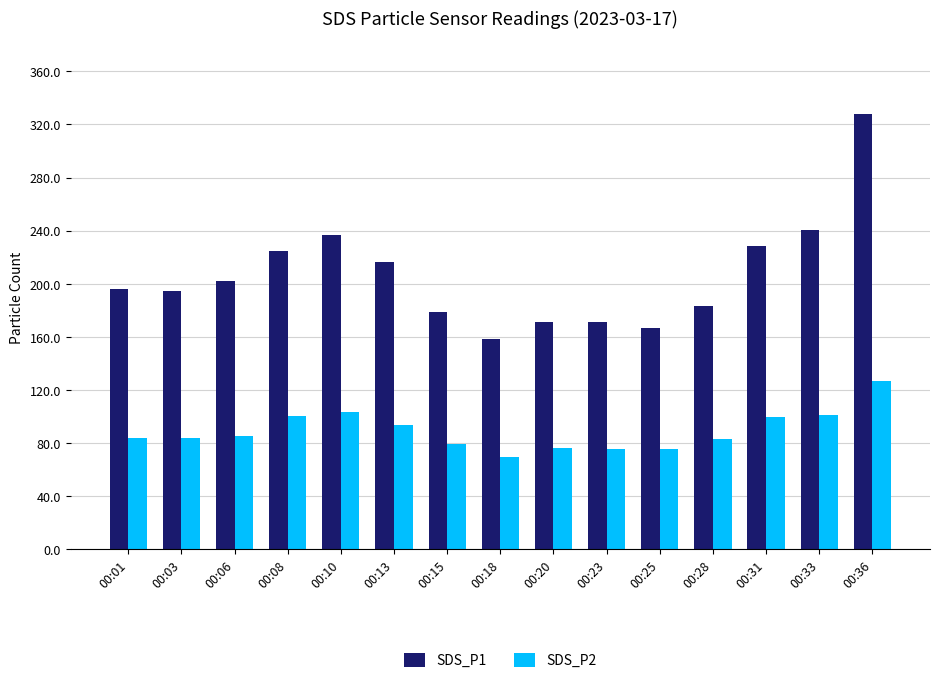

Rank the series by their maximum value, from highest to lowest.

SDS_P1, SDS_P2